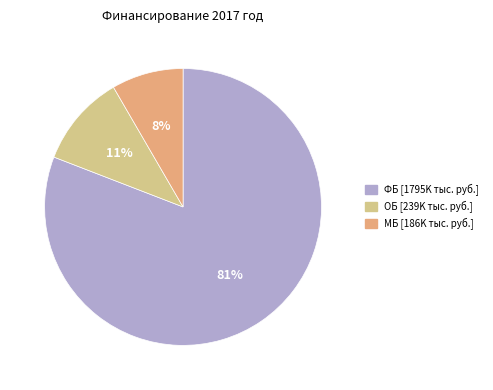

Is there any slice that represents more than half of the pie?

Yes